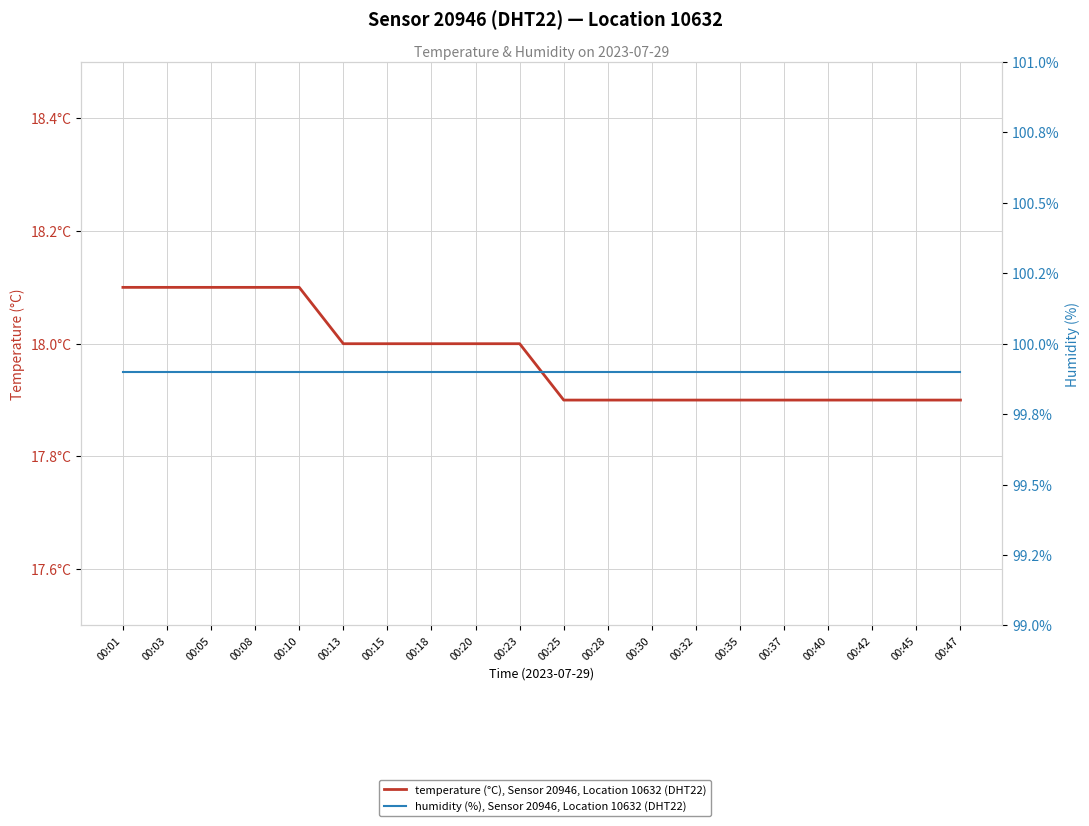

What is the difference between the highest and lowest values at 00:08?

81.8